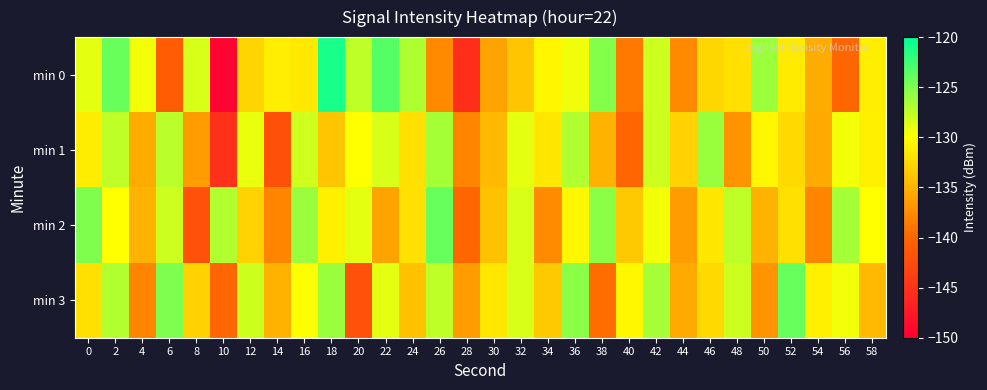

Which series has the largest total across all categories?

min 3